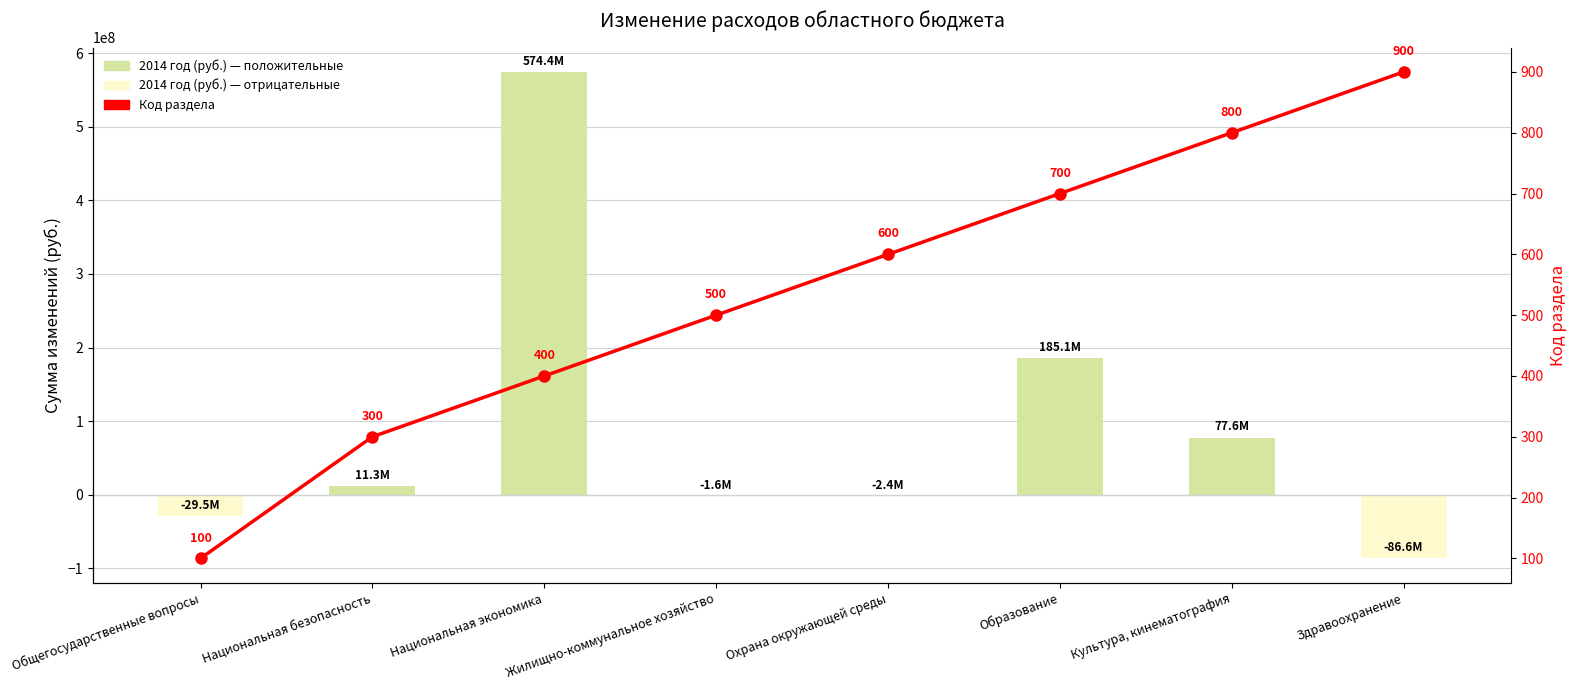

How many negative values does the 2014 год (руб.) series have?

4